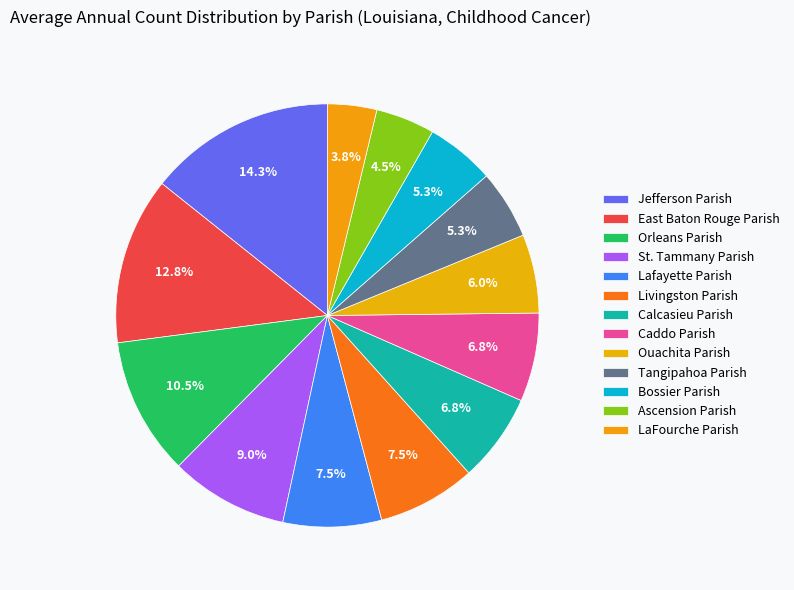

Does any single category account for the majority?

No